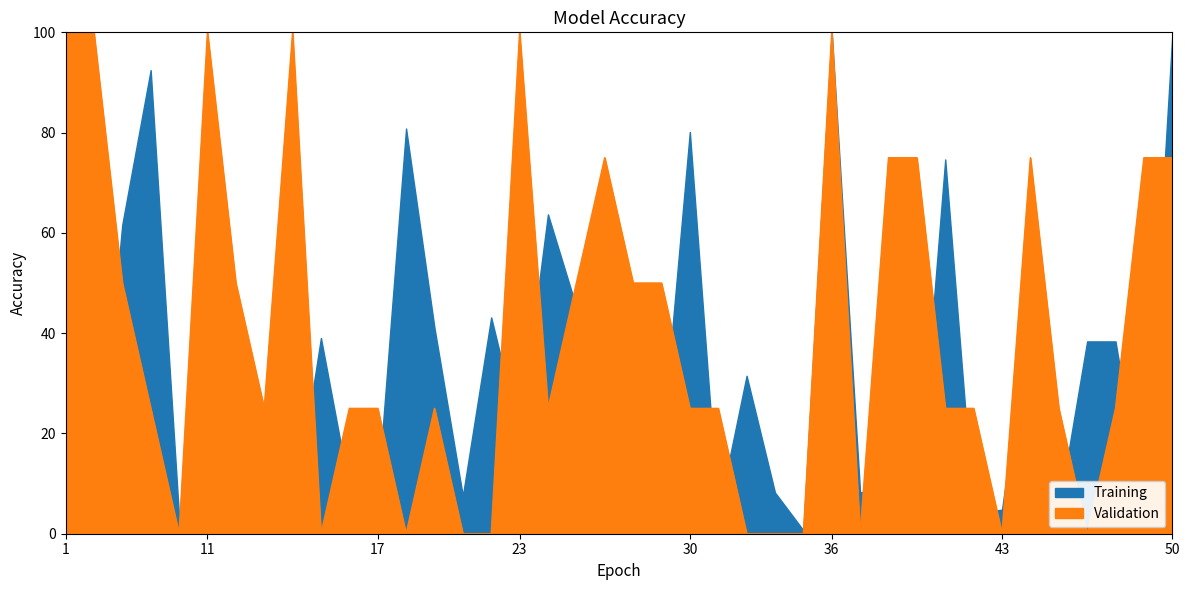

Rank the categories by value from highest to lowest.

1, 4, 11, 14, 23, 36, 26, 38, 40, 44, 49, 50, 5, 12, 25, 27, 29, 6, 13, 16, 17, 20, 24, 30, 31, 41, 42, 46, 48, 8, 15, 19, 21, 22, 32, 33, 34, 37, 43, 47